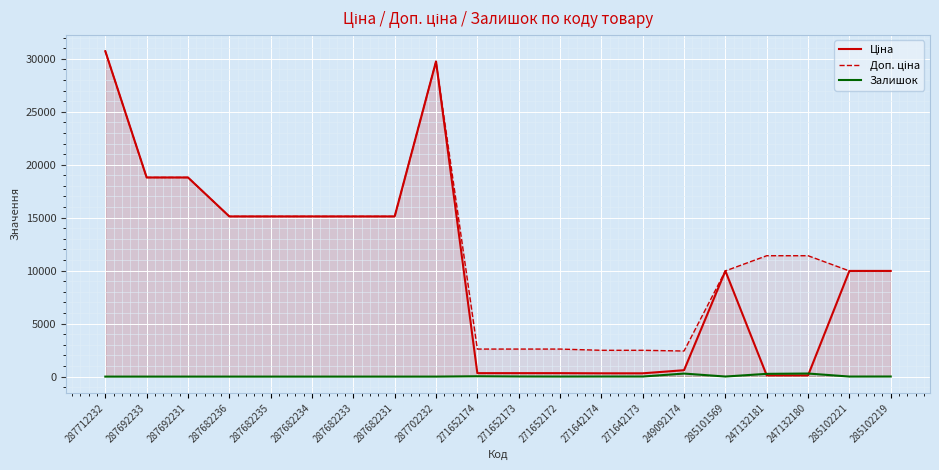

True or false: Ціна and Доп. ціна intersect in this chart.

False